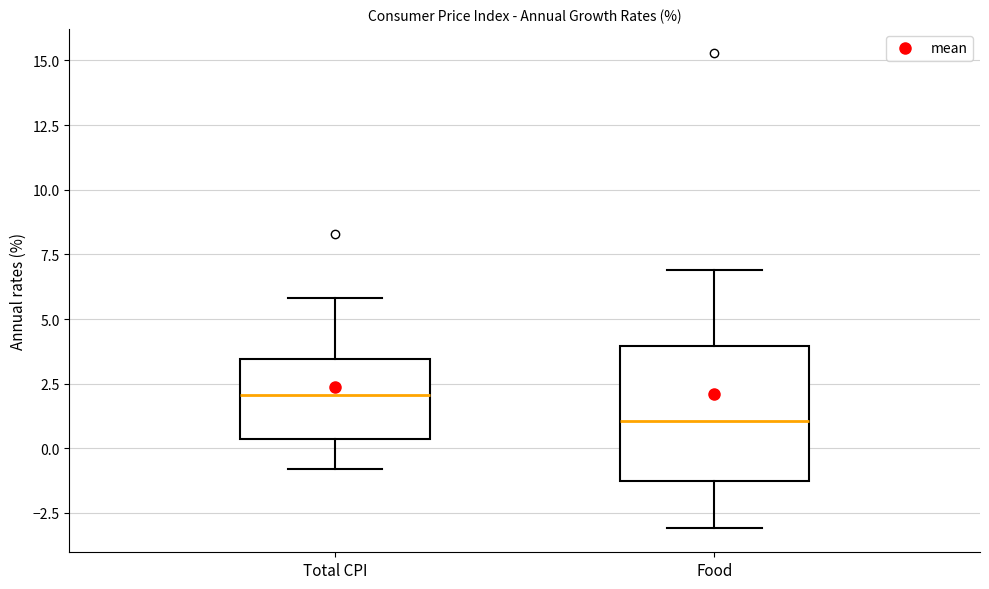

Where is the upper edge of the box for Total CPI on the y-axis? The values are not printed on the chart, so give them approximately, as read against the axis.

3.5